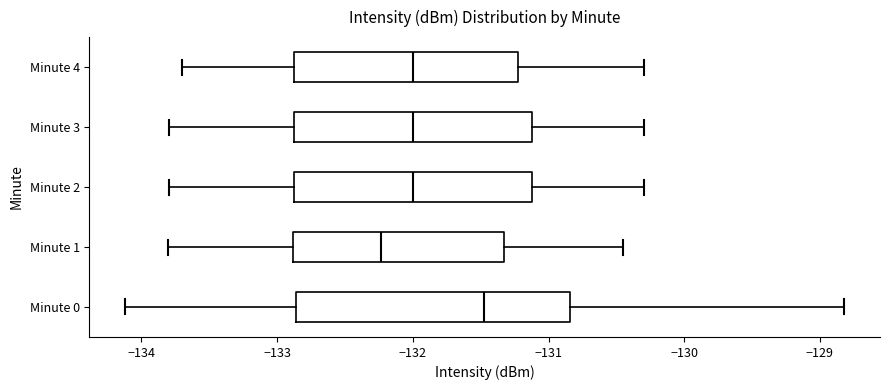

Which box's median line is the furthest to the left?

Minute 1